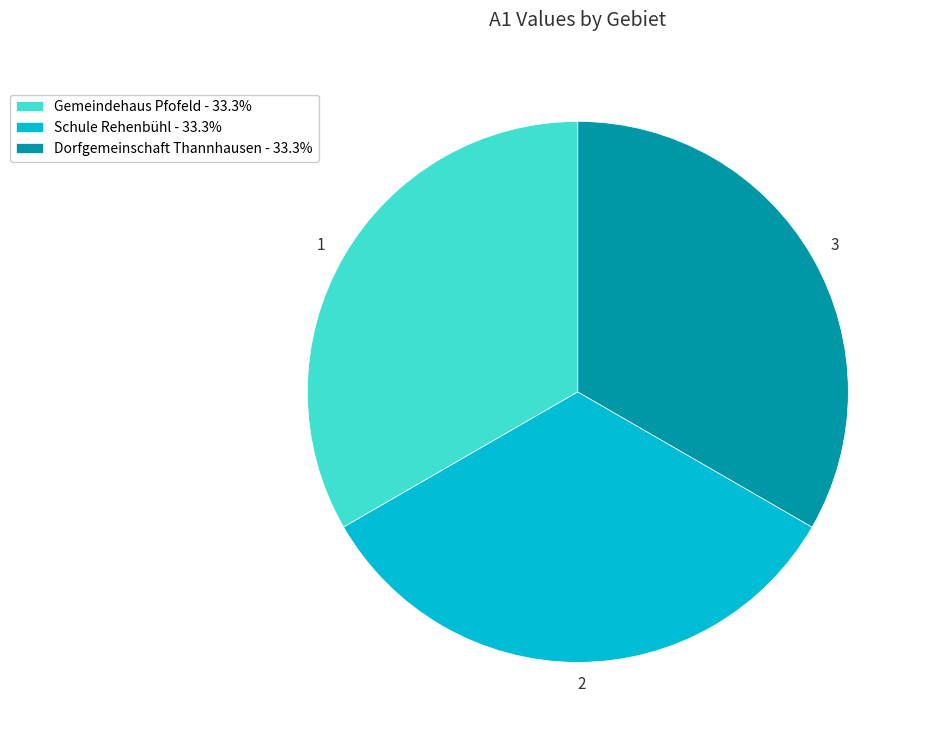

Approximately how many times larger is the value at 1 compared to 3?

1.0